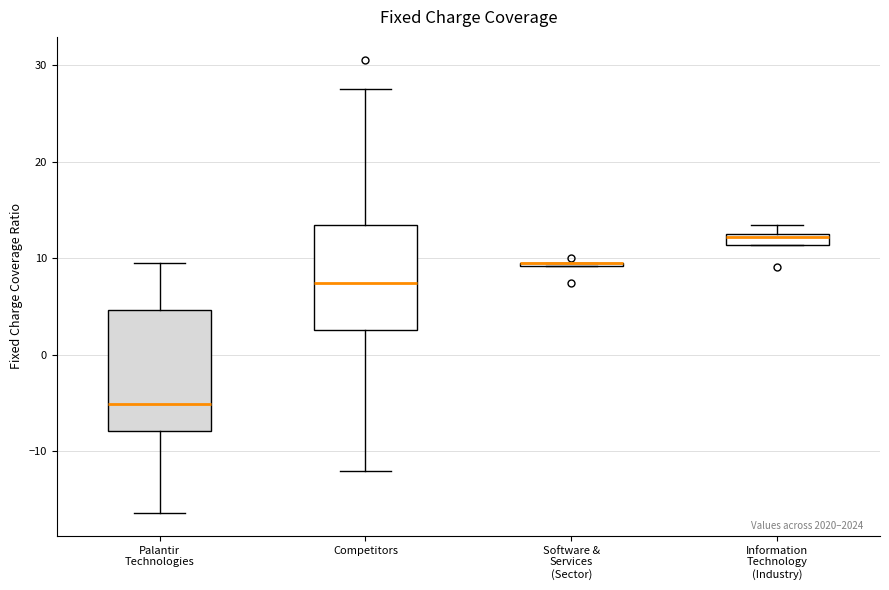

Where does the lower whisker of the box for Palantir Technologies end on the y-axis? The values are not printed on the chart, so give them approximately, as read against the axis.

-16